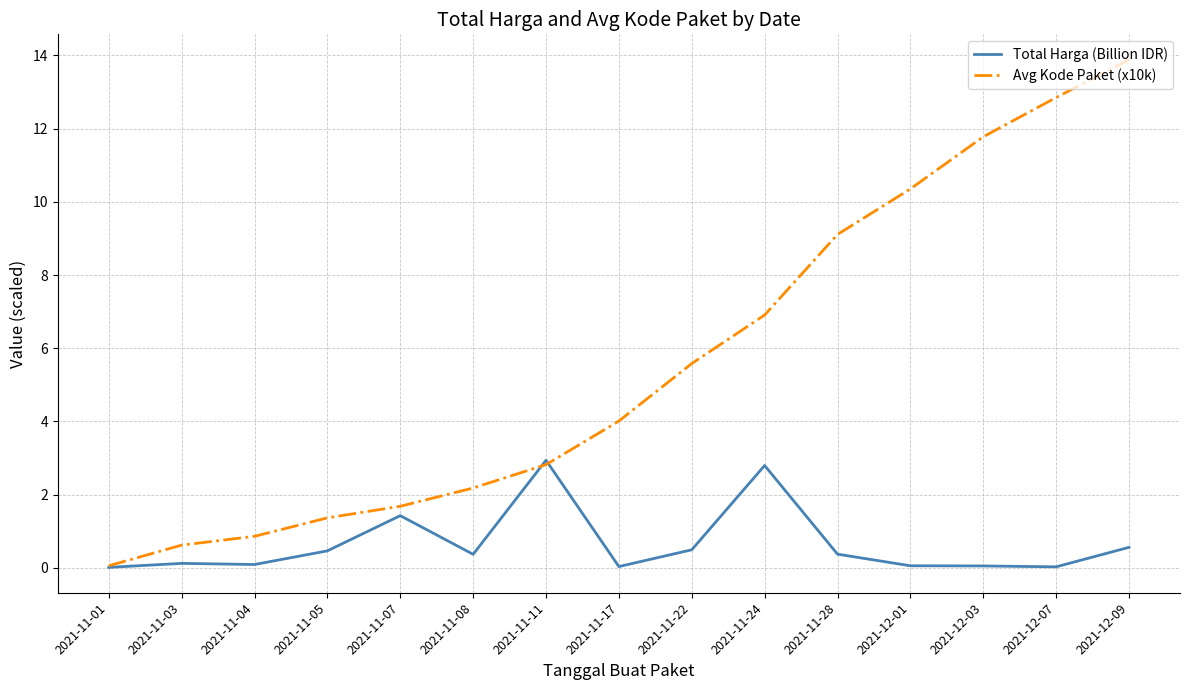

Rank the series by their maximum value, from lowest to highest.

Total Harga (Billion IDR), Avg Kode Paket (x10k)